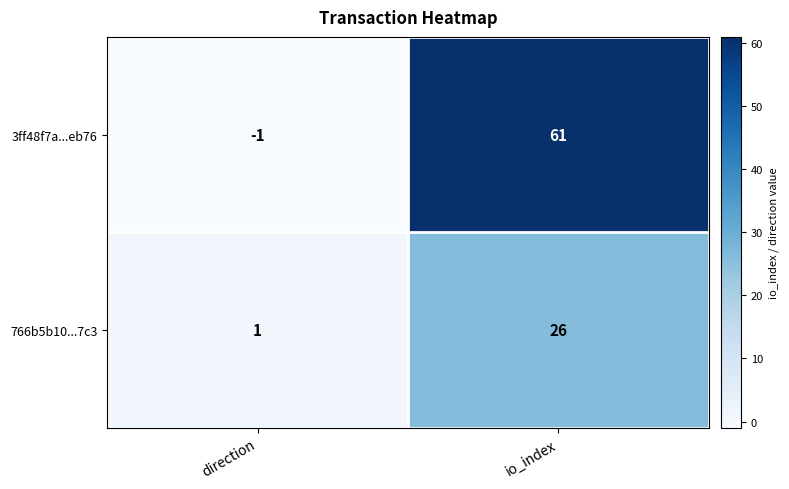

What is the difference between the 3ff48f7a...eb76 values at direction and io_index?

62